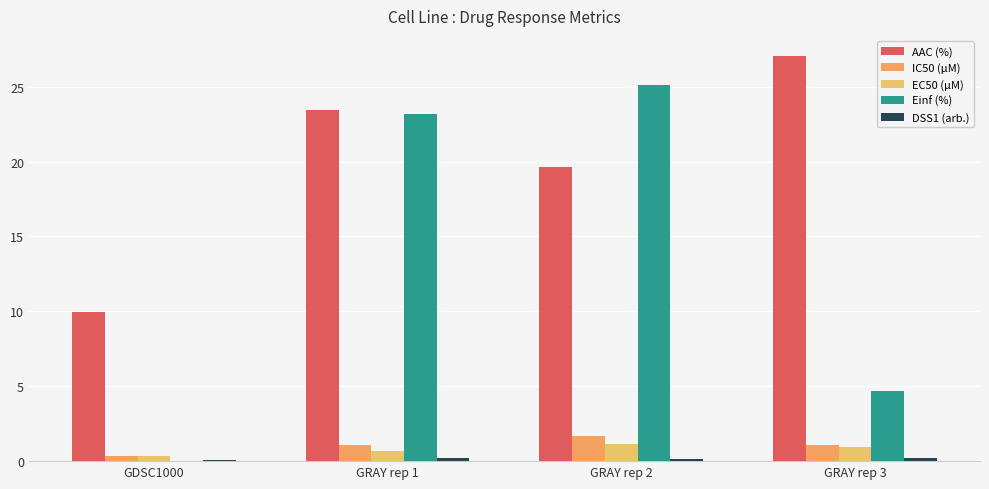

What position from the left is GDSC1000?

1